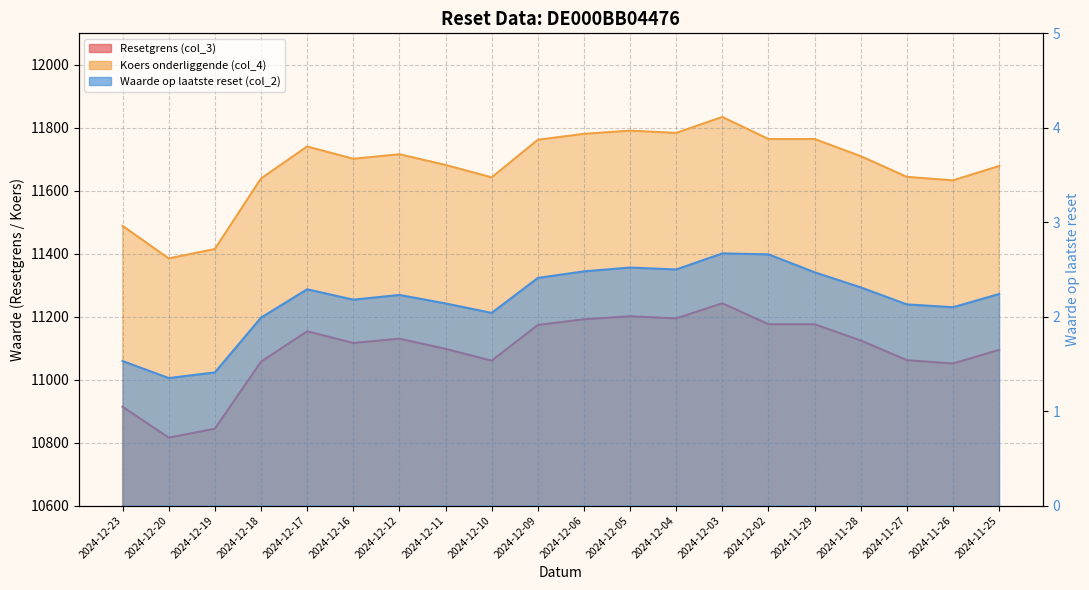

Reading left to right, what are all the values shown in this chart?

Resetgrens (col_3): 10913.9	10815.7	10844.1	11057.0	11153.5	11116.4	11130.1	11097.8	11060.3	11173.6	11191.6	11201.2	11194.4	11242.6	11176.0	11176.0	11124.3	11061.8	11051.2	11094.7
Koers onderliggende (col_4): 11488.3	11384.9	11414.8	11638.9	11740.5	11701.5	11715.9	11681.9	11642.4	11761.7	11780.6	11790.8	11783.6	11834.3	11764.2	11764.2	11709.8	11644.0	11632.9	11678.6
Waarde op laatste reset (col_2): 1.5	1.4	1.4	2.0	2.3	2.2	2.2	2.1	2.0	2.4	2.5	2.5	2.5	2.7	2.7	2.5	2.3	2.1	2.1	2.2